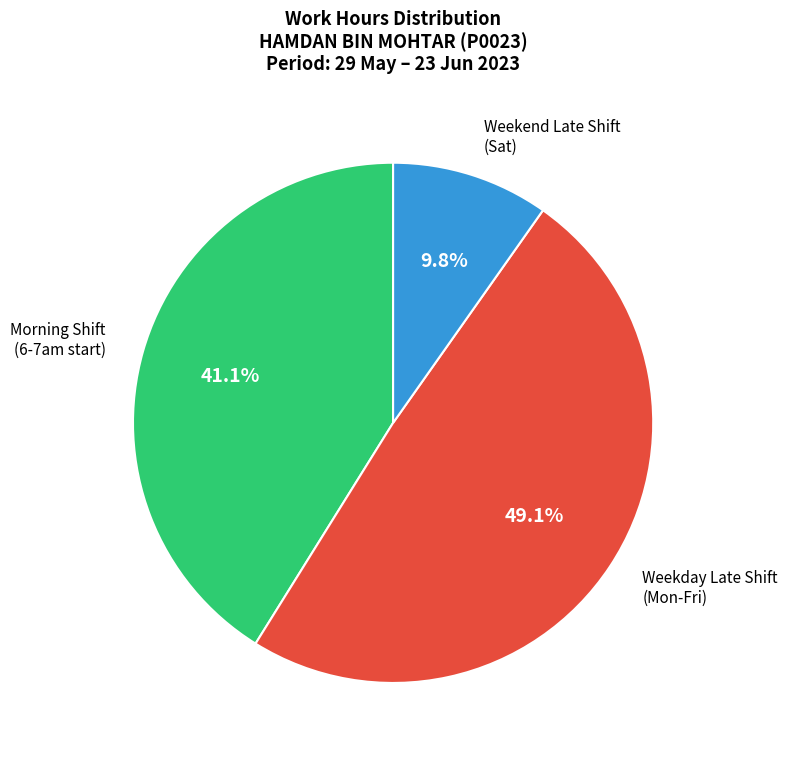

Which slice is the largest?

Weekday Late Shift (Mon-Fri)